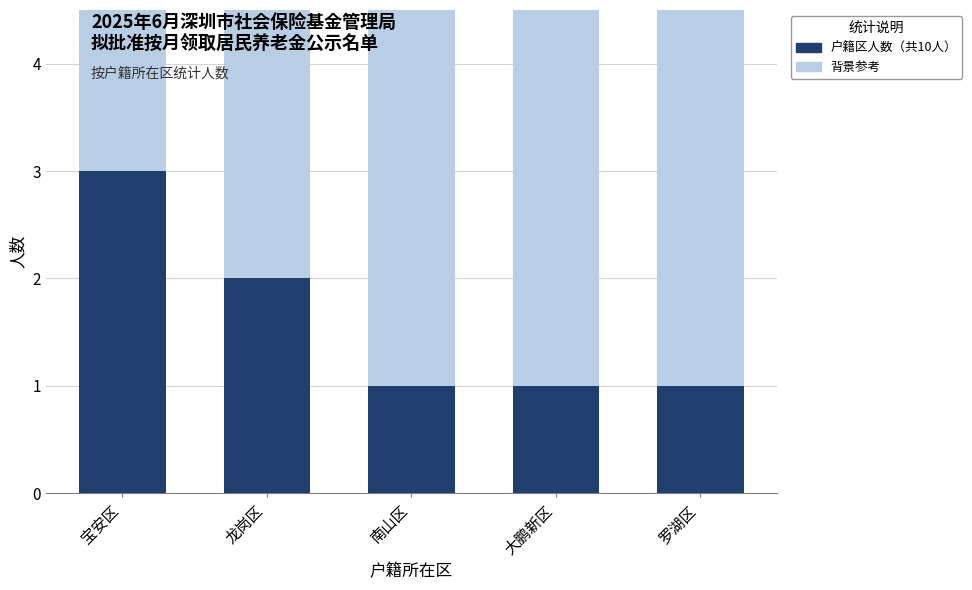

Is it true that 人数 equals 2 at 龙岗区?

True